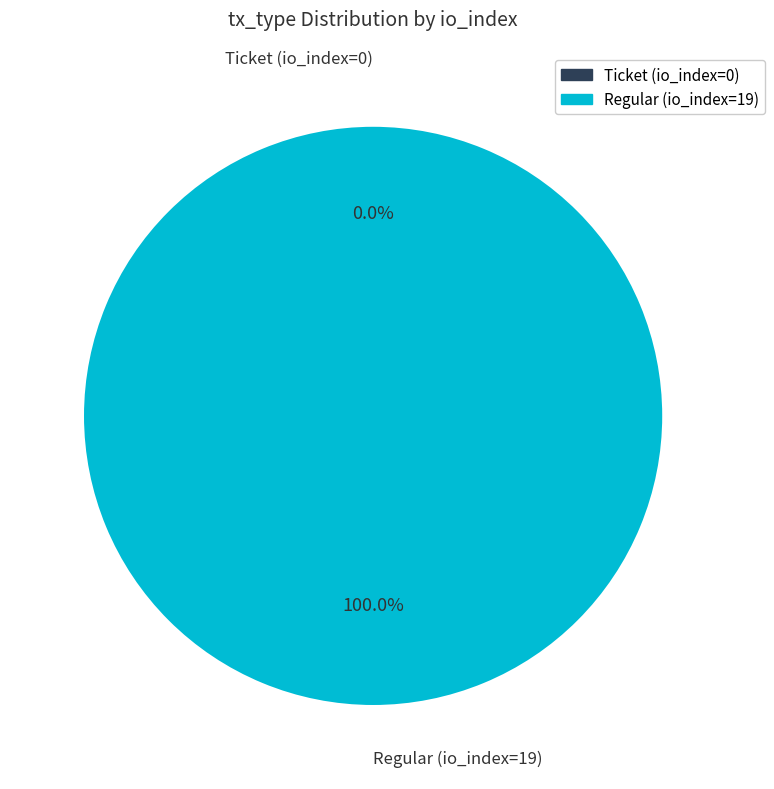

What percentage do Regular (io_index=19) and Ticket (io_index=0) together represent?

100.0%